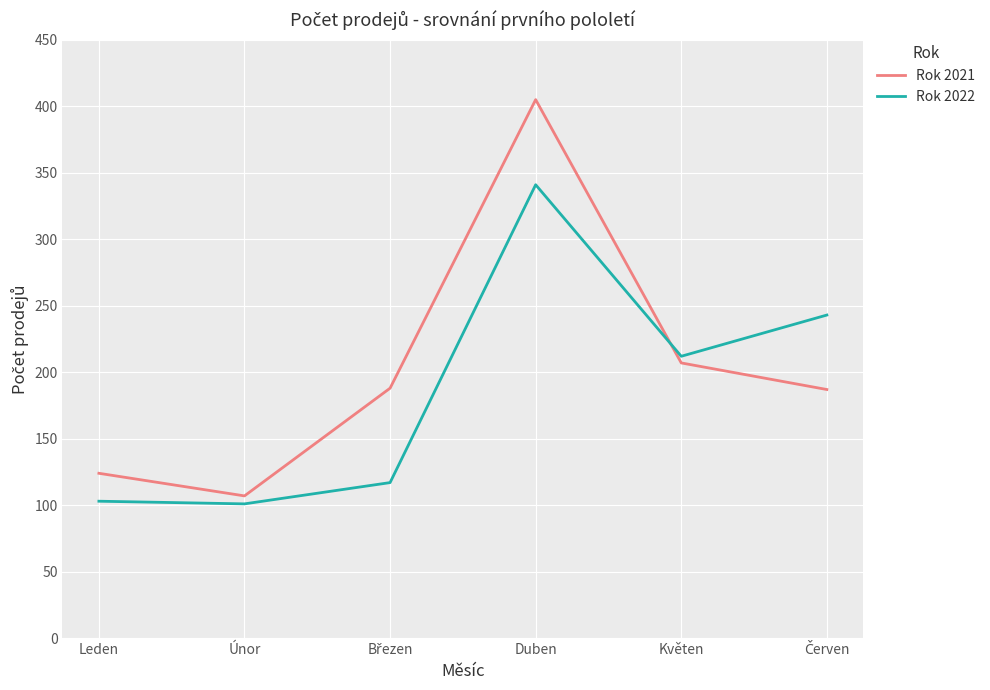

Which series changed the most between Duben and Květen?

Rok 2021